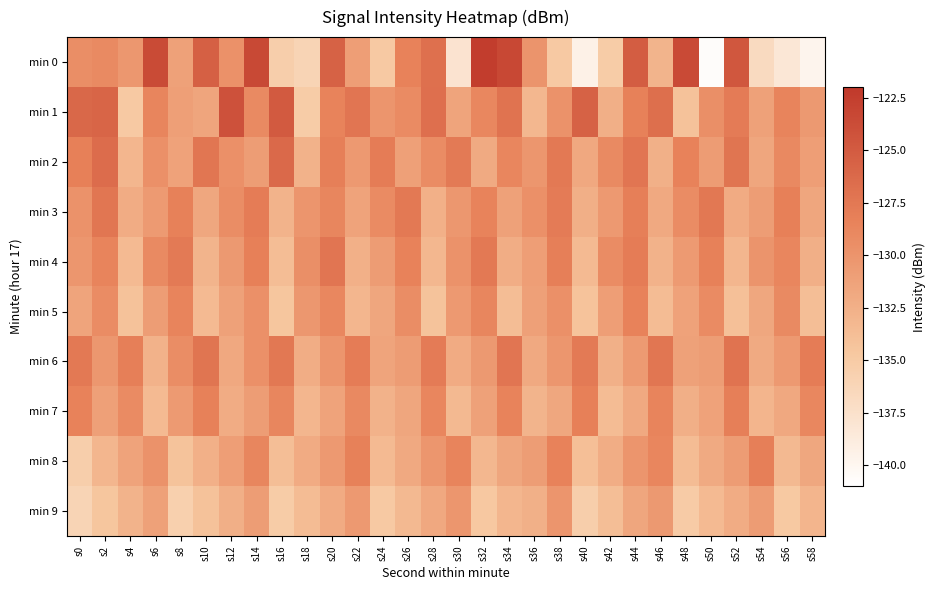

List the series in order of their peak value, highest first.

min 0, min 1, min 2, min 6, min 4, min 3, min 7, min 8, min 5, min 9